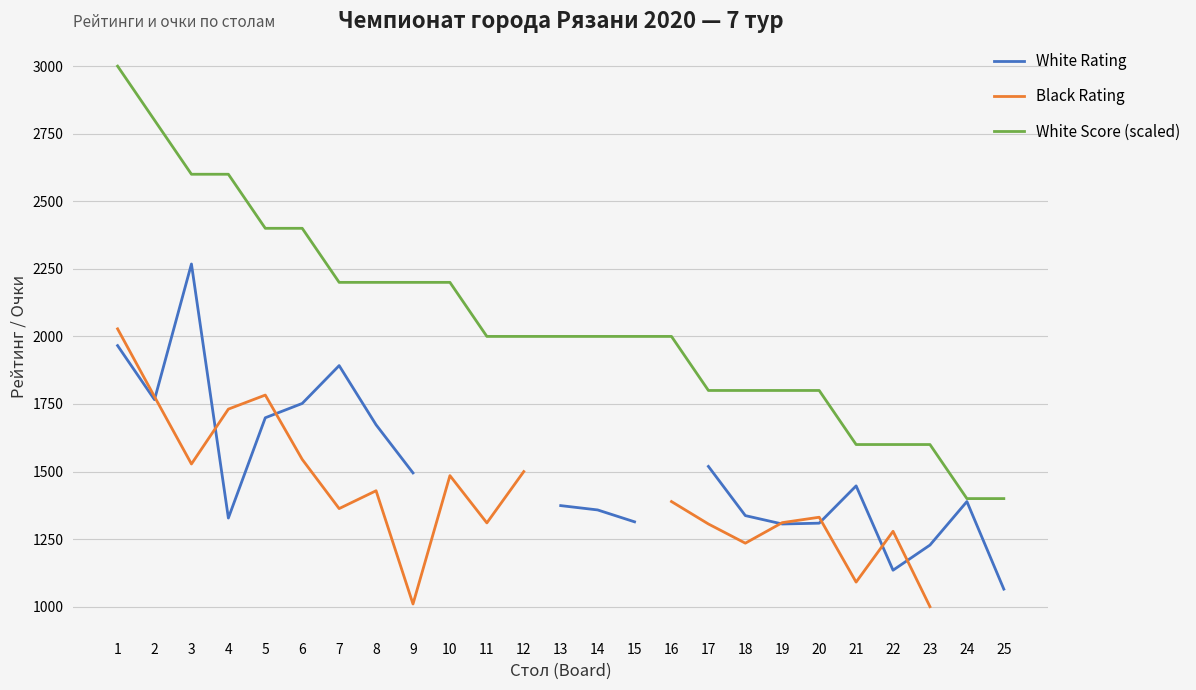

How many values in the White Rating series are below 1495?

12